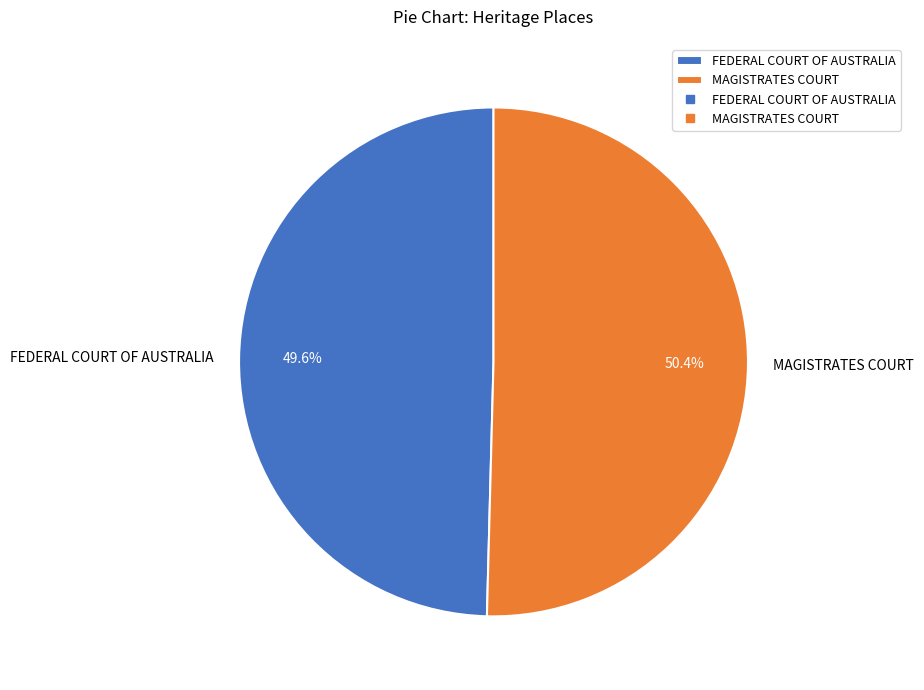

To the nearest percent, what percentage of the pie is FEDERAL COURT OF AUSTRALIA?

50%